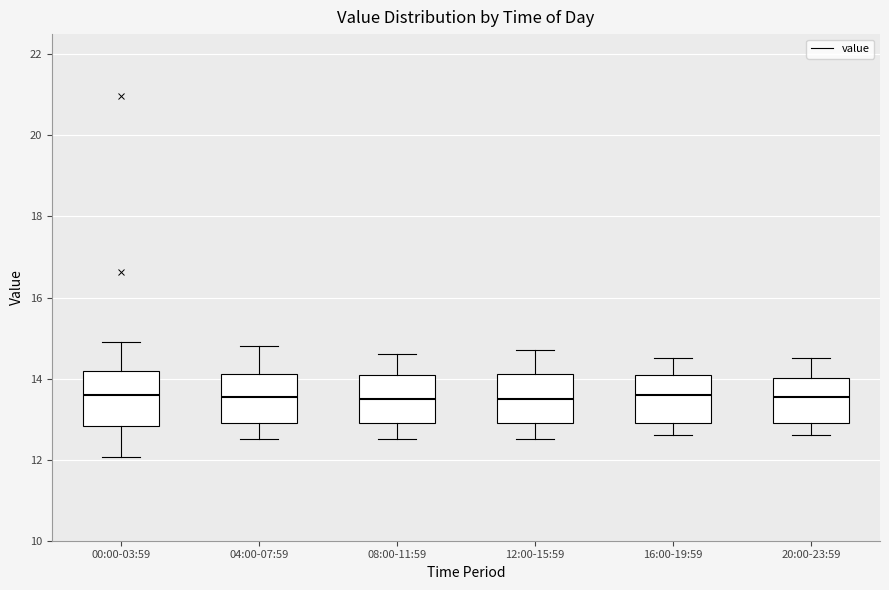

Reading left to right, read every box against the y-axis: the position of its median line, the range the box covers, and the ends of its whiskers. The values are not printed on the chart, so give them approximately, as read against the axis.

00:00-03:59: median 13.6, box 12.8 to 14.2, whiskers 12.0 to 15.0
04:00-07:59: median 13.6, box 13.0 to 14.2, whiskers 12.6 to 14.8
08:00-11:59: median 13.6, box 13.0 to 14.2, whiskers 12.6 to 14.6
12:00-15:59: median 13.6, box 13.0 to 14.2, whiskers 12.6 to 14.8
16:00-19:59: median 13.6, box 13.0 to 14.2, whiskers 12.6 to 14.6
20:00-23:59: median 13.6, box 13.0 to 14.0, whiskers 12.6 to 14.6